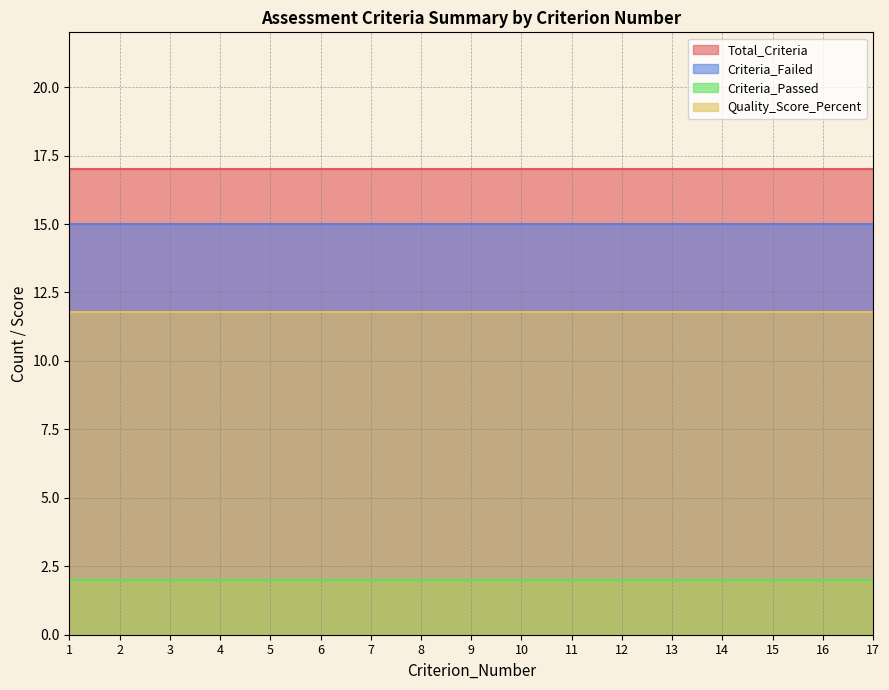

Reading left to right, extract all data points from this chart.

Total_Criteria: 17.0	17.0	17.0	17.0	17.0	17.0	17.0	17.0	17.0	17.0	17.0	17.0	17.0	17.0	17.0	17.0	17.0
Criteria_Passed: 2.0	2.0	2.0	2.0	2.0	2.0	2.0	2.0	2.0	2.0	2.0	2.0	2.0	2.0	2.0	2.0	2.0
Criteria_Failed: 15.0	15.0	15.0	15.0	15.0	15.0	15.0	15.0	15.0	15.0	15.0	15.0	15.0	15.0	15.0	15.0	15.0
Quality_Score_Percent: 11.8	11.8	11.8	11.8	11.8	11.8	11.8	11.8	11.8	11.8	11.8	11.8	11.8	11.8	11.8	11.8	11.8